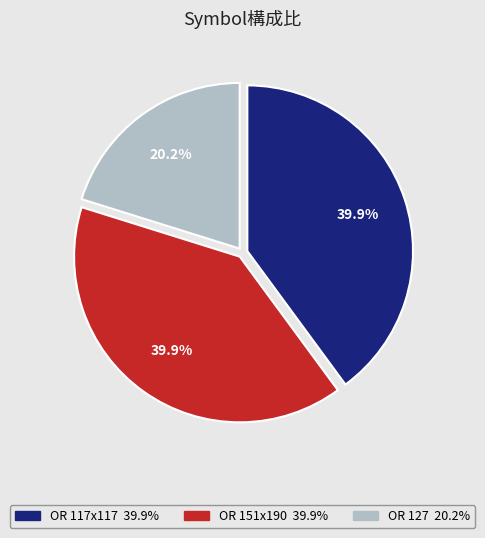

To the nearest percent, what is the combined percentage of OR 151x190 and OR 127?

60%